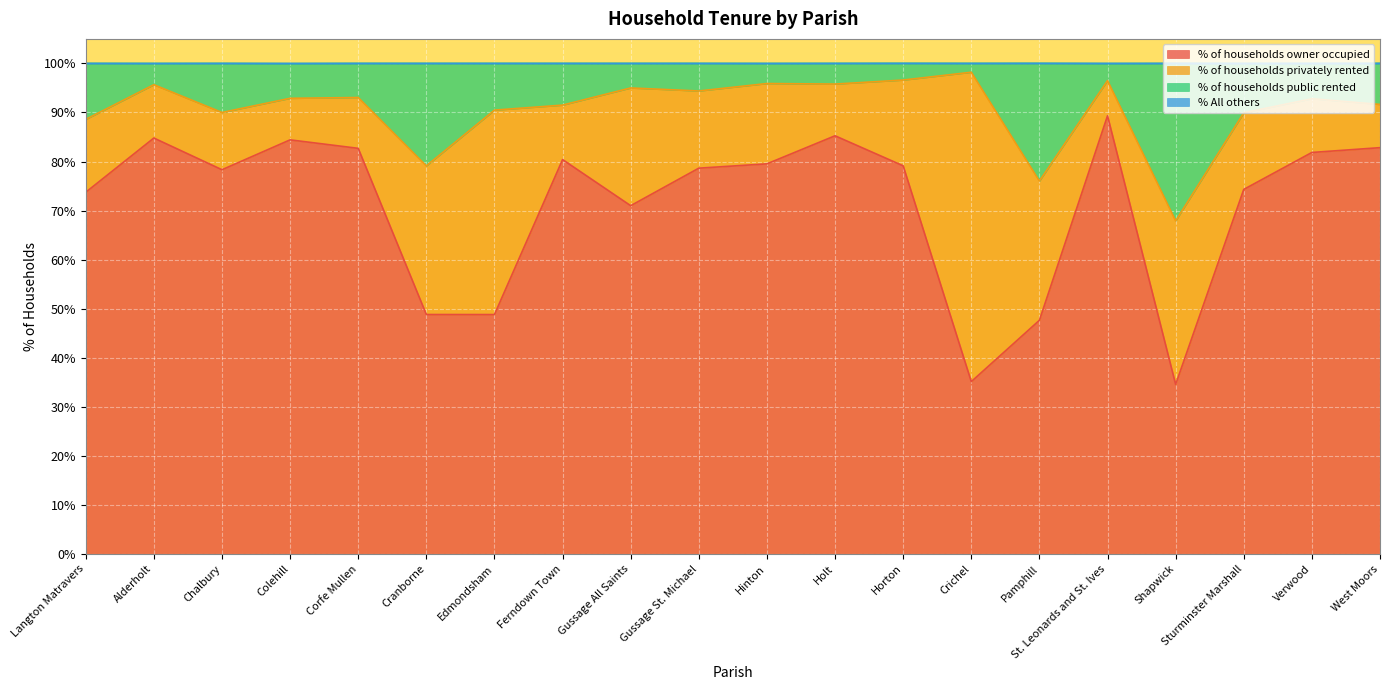

At which label is % of households owner occupied closest to 61?

Gussage All Saints